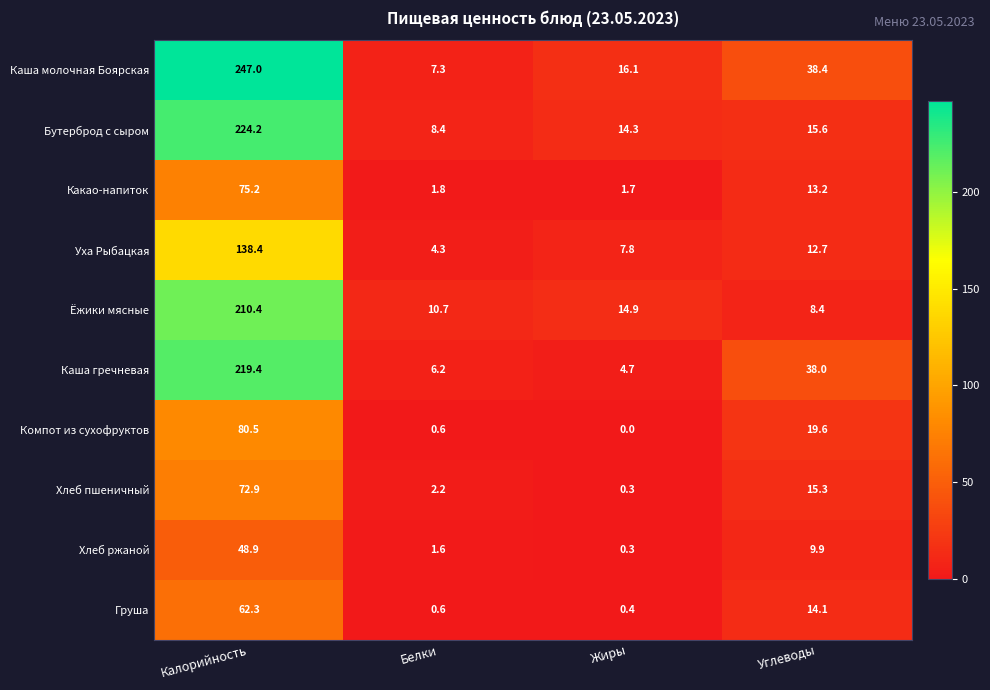

How many data points does each series have?

4